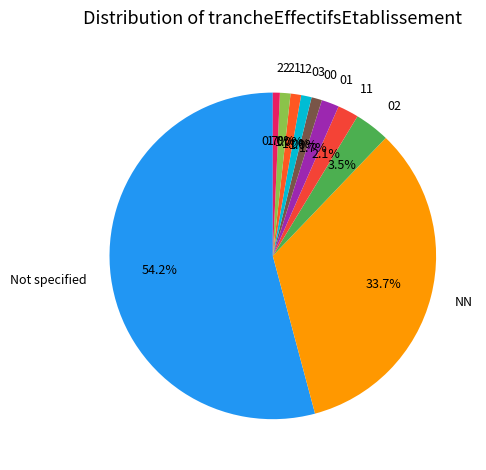

To the nearest percent, what is the combined percentage of 01 and 00?

3%